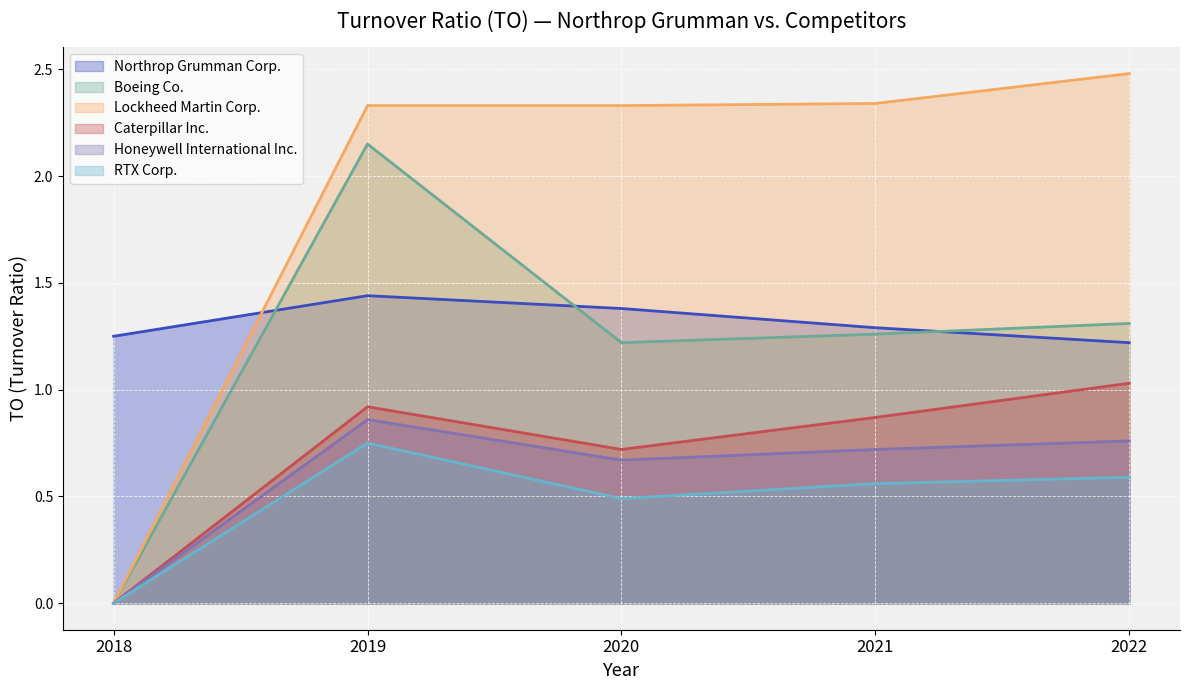

Does the chart display data point markers on the line(s)?

No